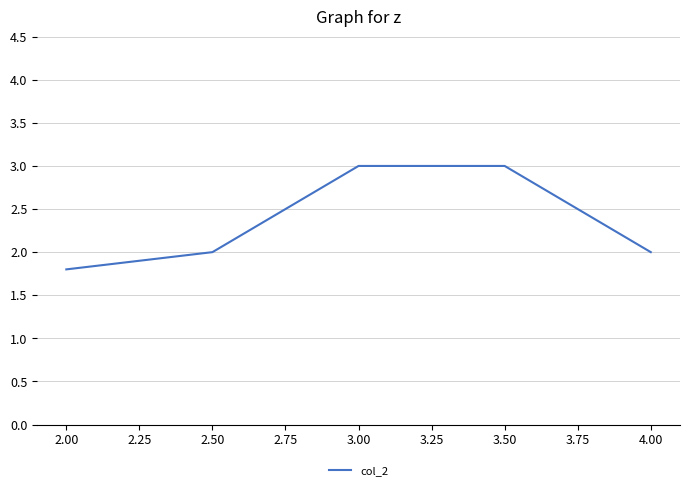

What is the difference between the maximum and minimum values?

1.2